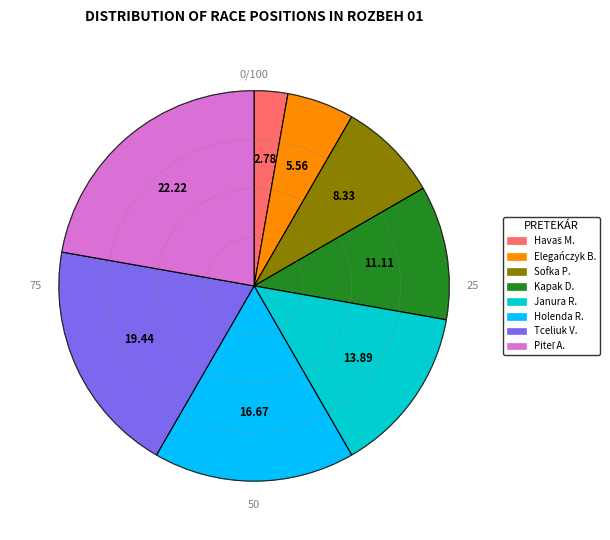

How many slices are in this pie chart?

8